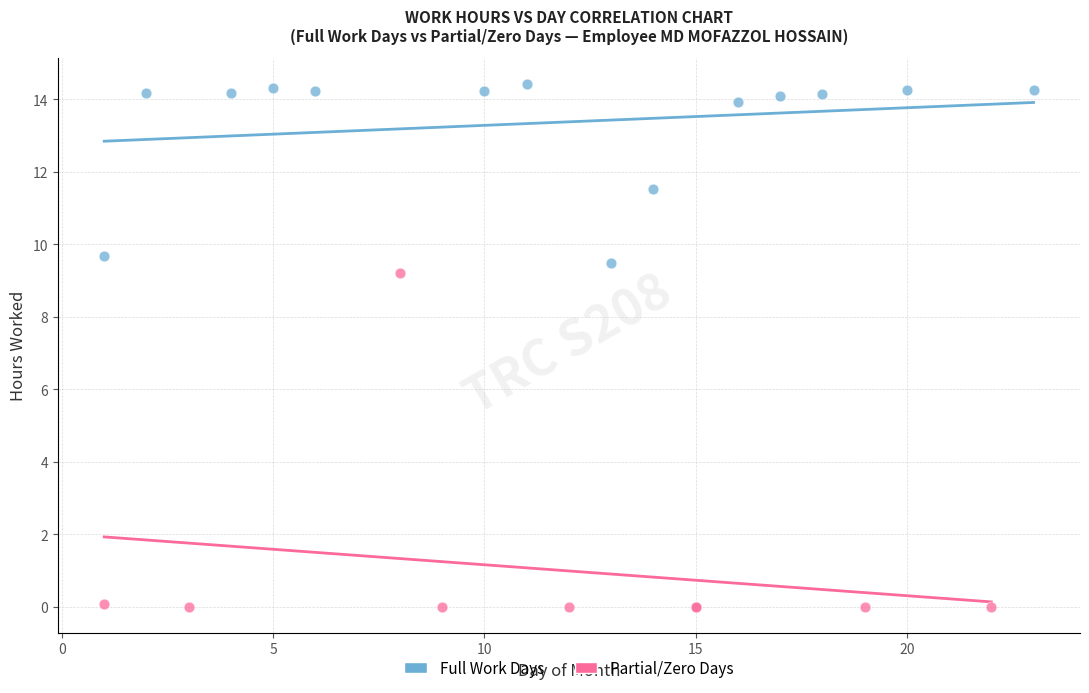

Which series has the widest spread of Y values?

Partial/Zero Days